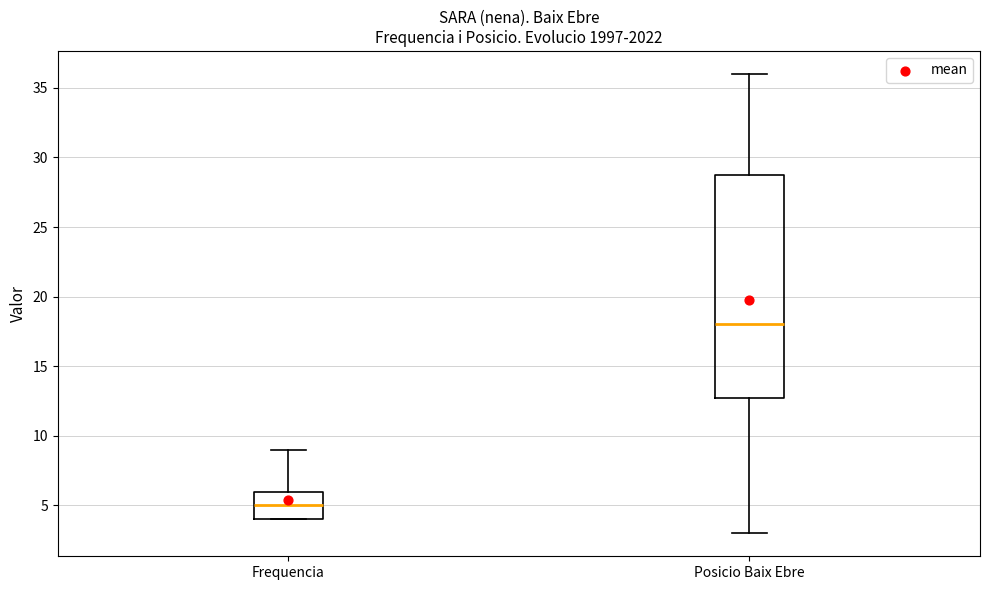

Reading left to right, transcribe this box plot: for each box, give where its median line is, the range the box spans, and where its two whiskers end, as read against the y-axis. The values are not printed on the chart, so give them approximately, as read against the axis.

Frequencia: median 5, box 4 to 6, whiskers 4 to 9
Posicio Baix Ebre: median 18, box 13 to 29, whiskers 3 to 36